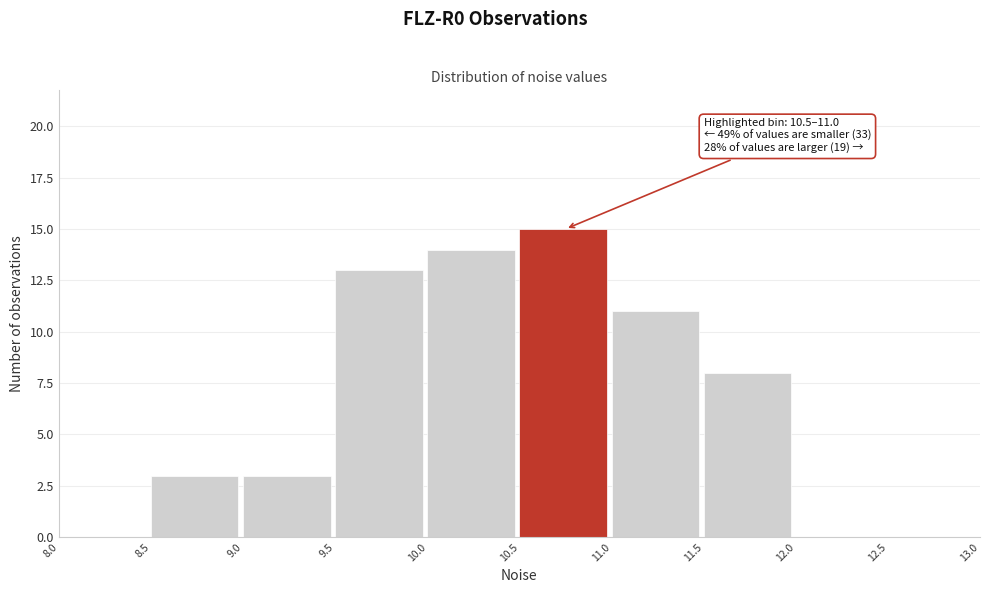

Which range on the x-axis has the tallest bar?

10.5 to 11.0